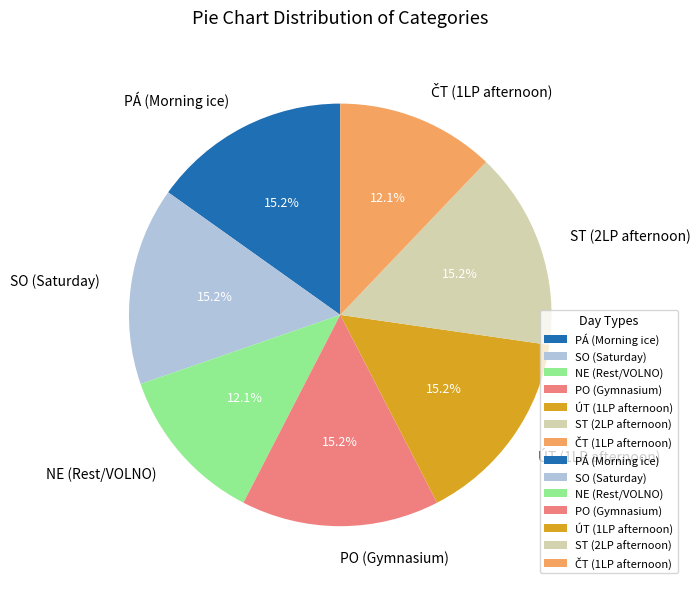

What portion of the pie excludes SO (Saturday)?

84.8%